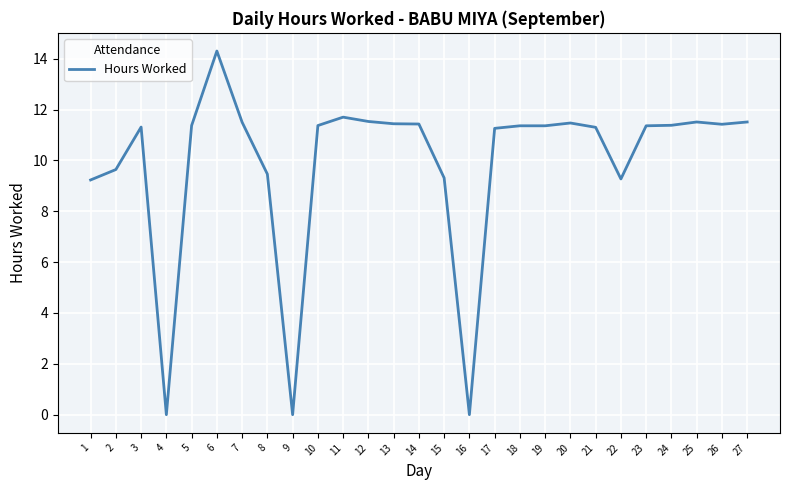

The value at 22 is 9.3. True or false?

True